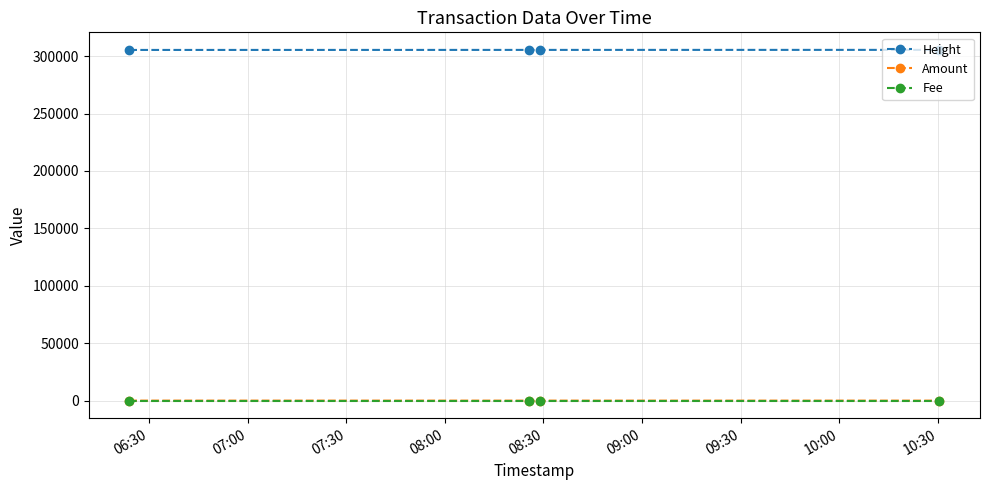

True or false: Amount and Height cross at least once.

False